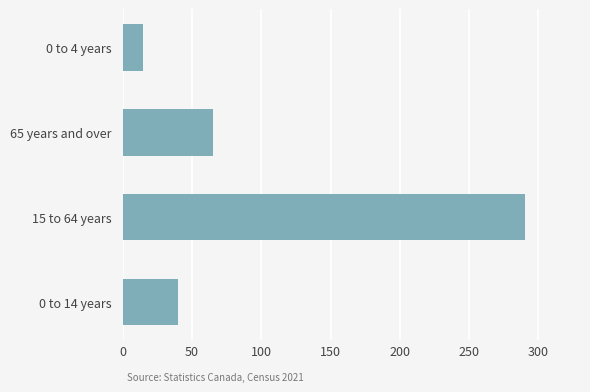

Reading bottom to top, extract all data points from this chart.

40	290	65	15